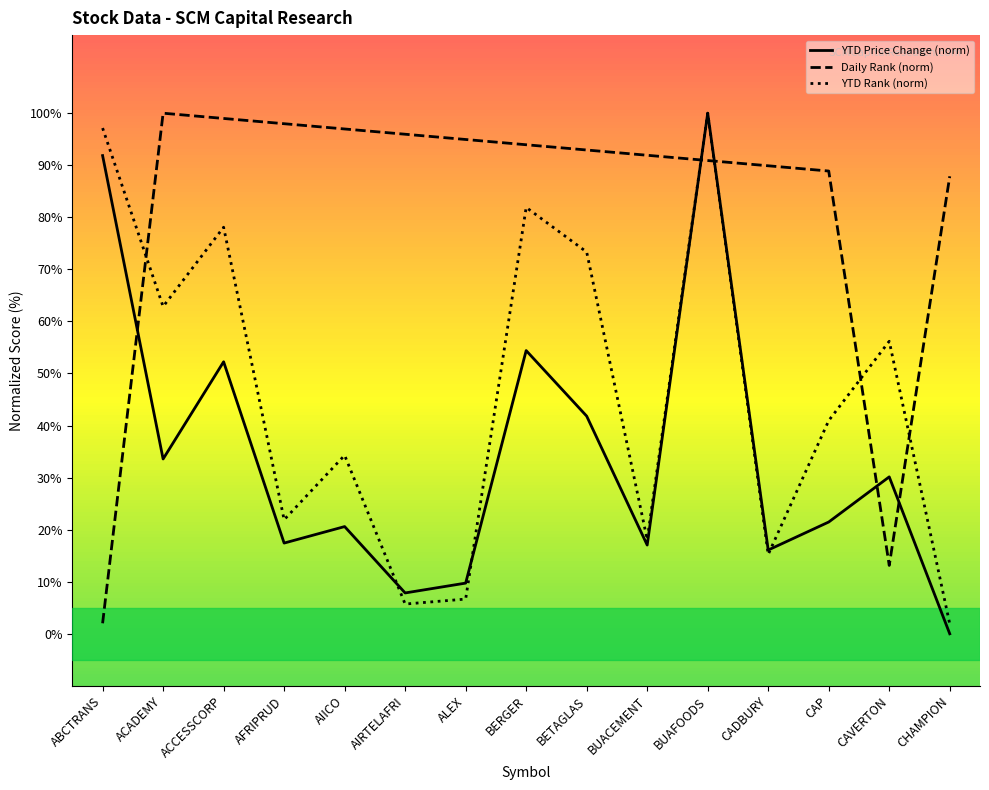

The value of YTD Rank (norm) at CAVERTON is 22.3. True or false?

False